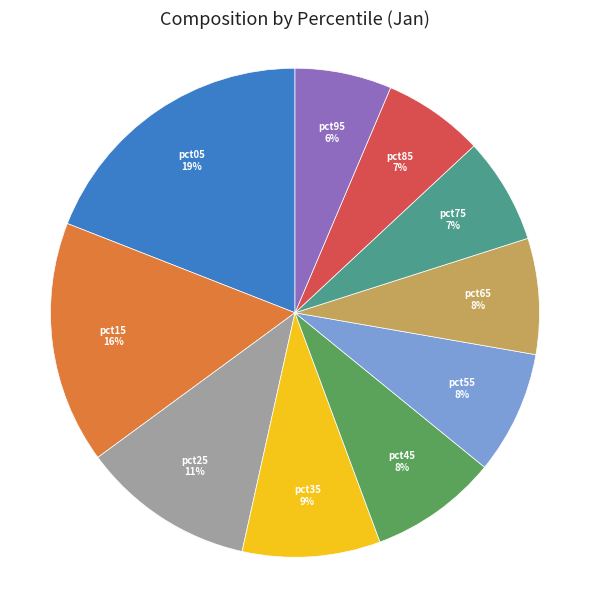

How many slices are in this pie chart?

10